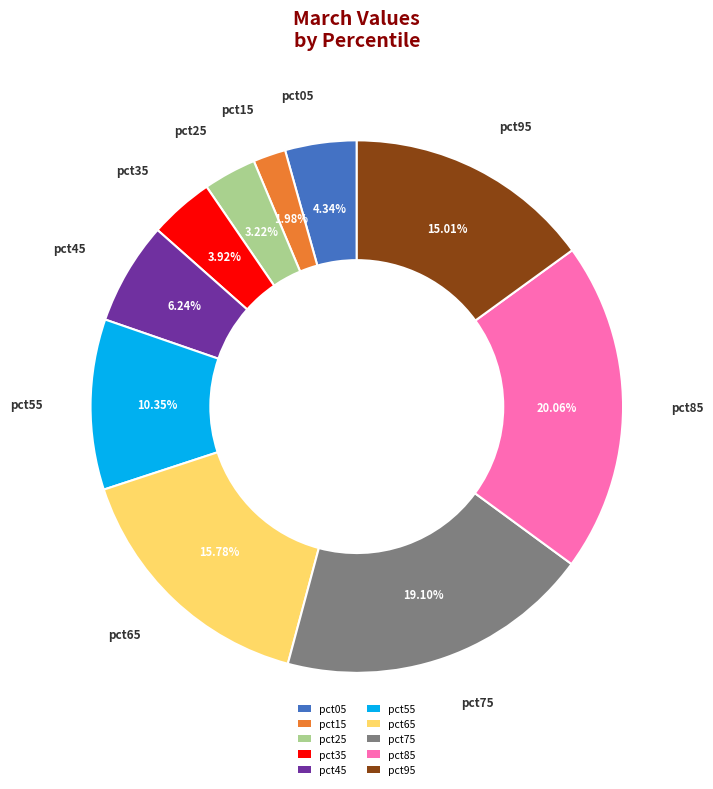

To the nearest percent, what percentage of the pie is pct15?

2%